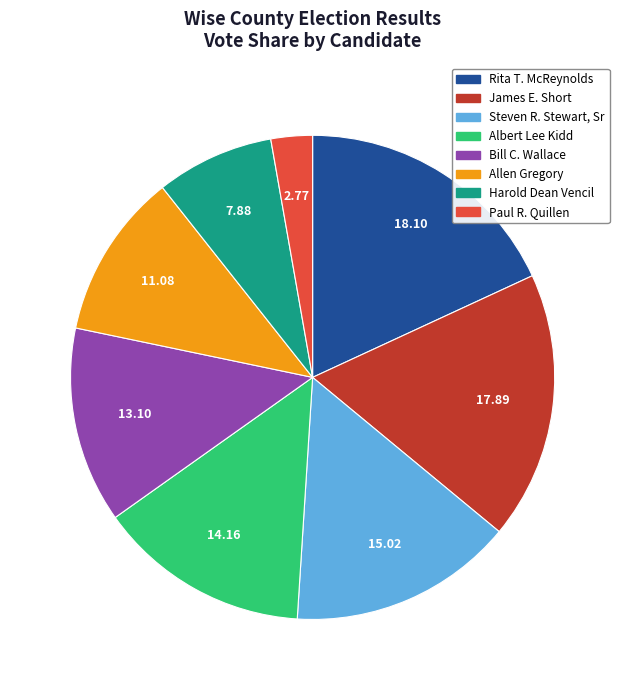

Which has a higher value, Paul R. Quillen or James E. Short?

James E. Short